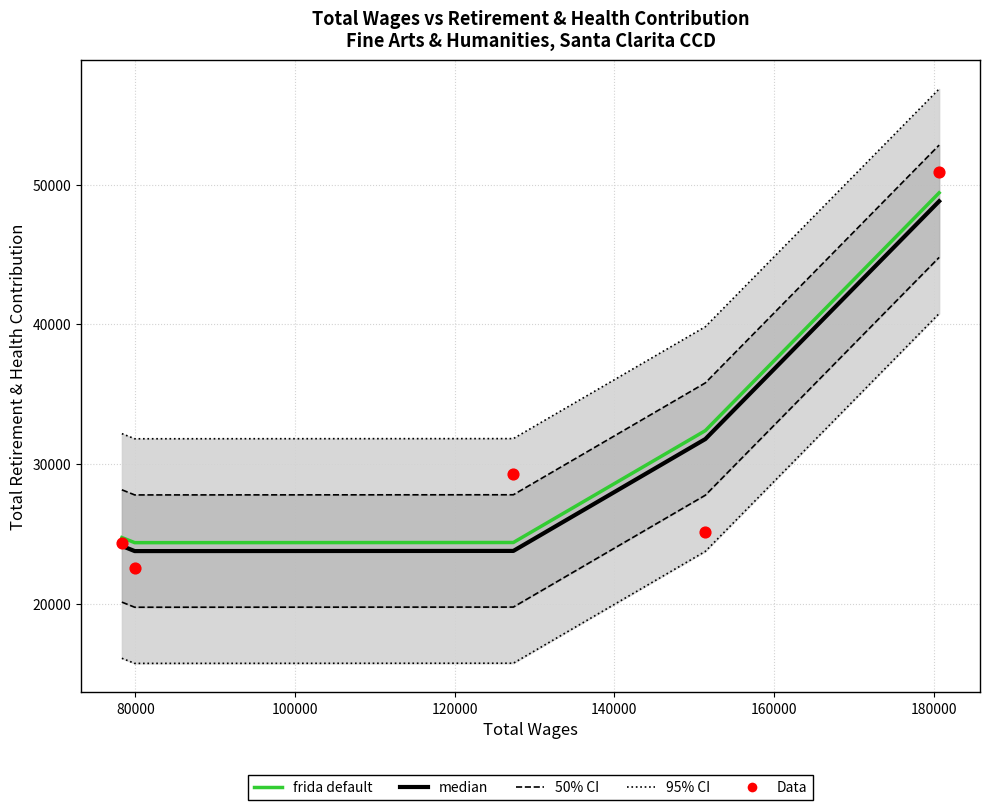

At how many categories does at least one series exceed 33095?

1